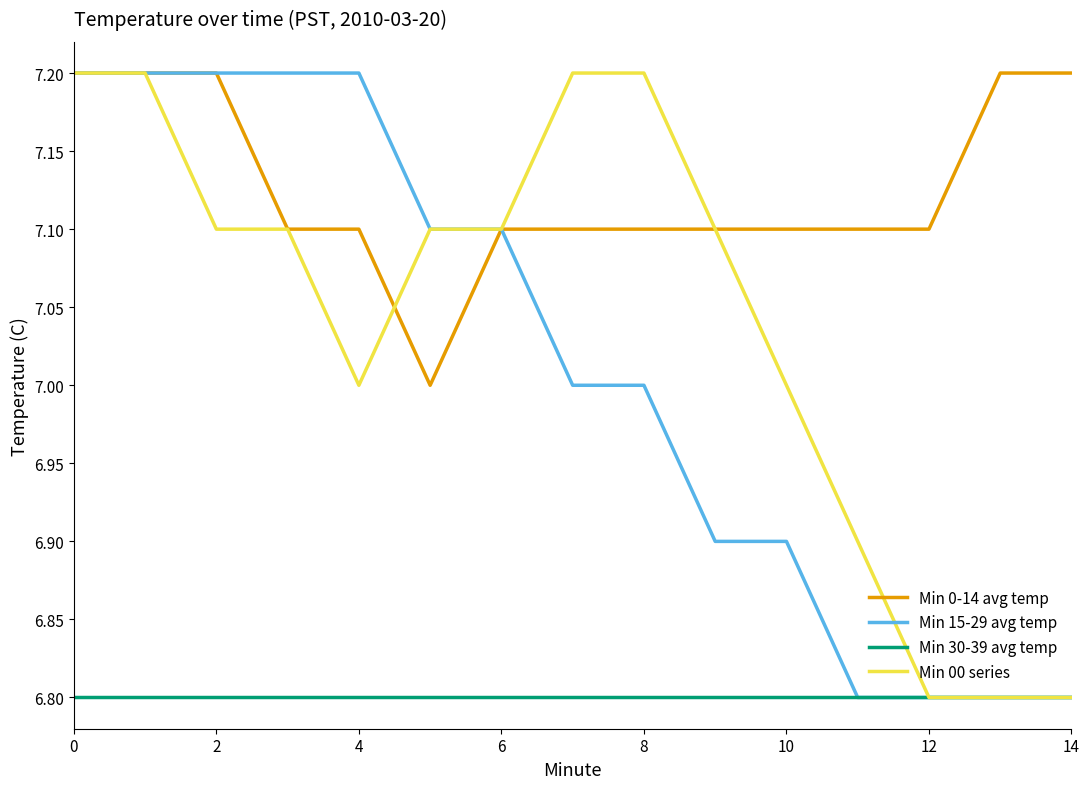

What is the difference between the second highest and minimum values in the Min 15-29 avg temp series?

0.4